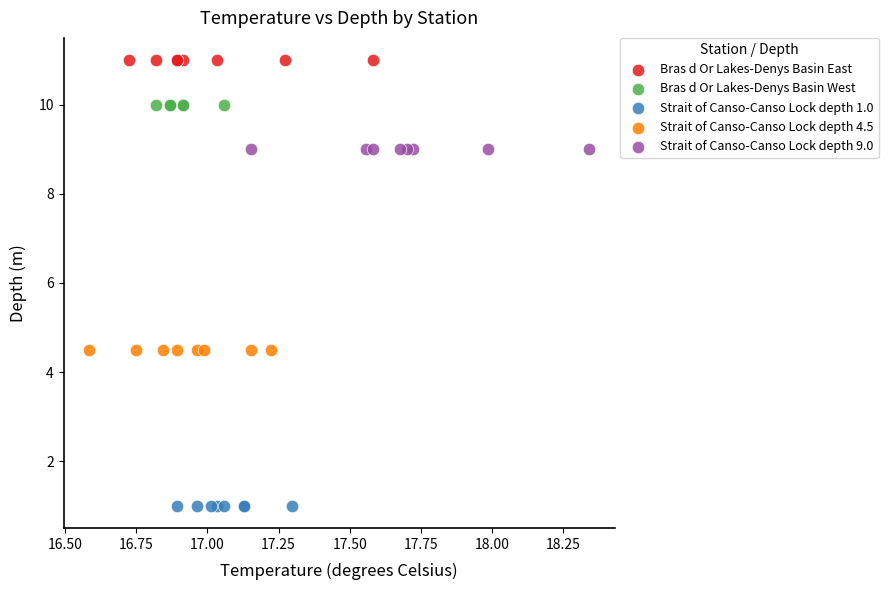

Which series reaches the minimum Y coordinate?

Strait of Canso-Canso Lock depth 1.0